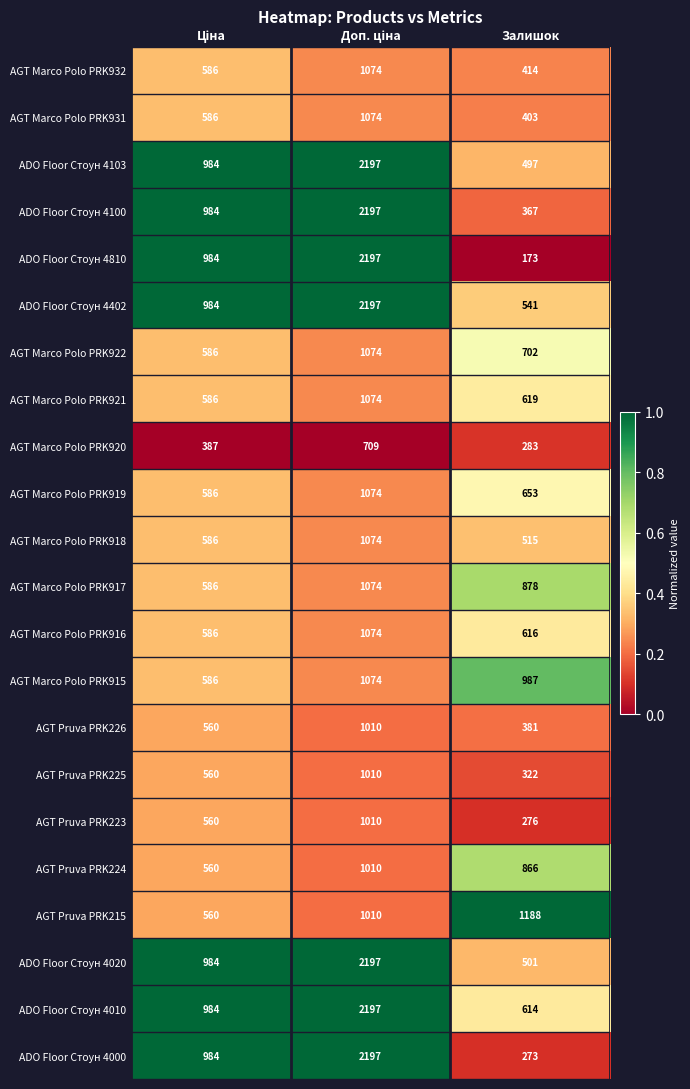

Where is AGT Marco Polo PRK919 nearest to the value 830?

Залишок